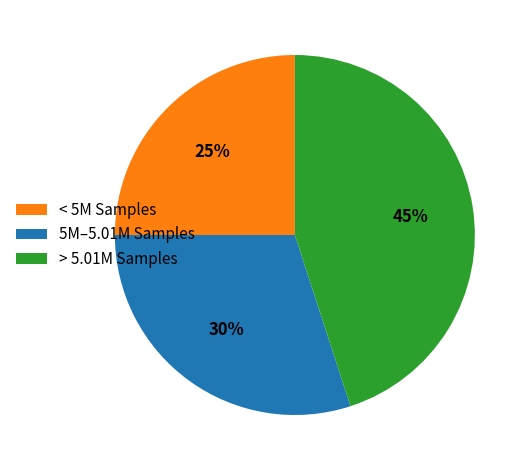

To the nearest percent, what percentage of the pie is < 5M Samples?

25%